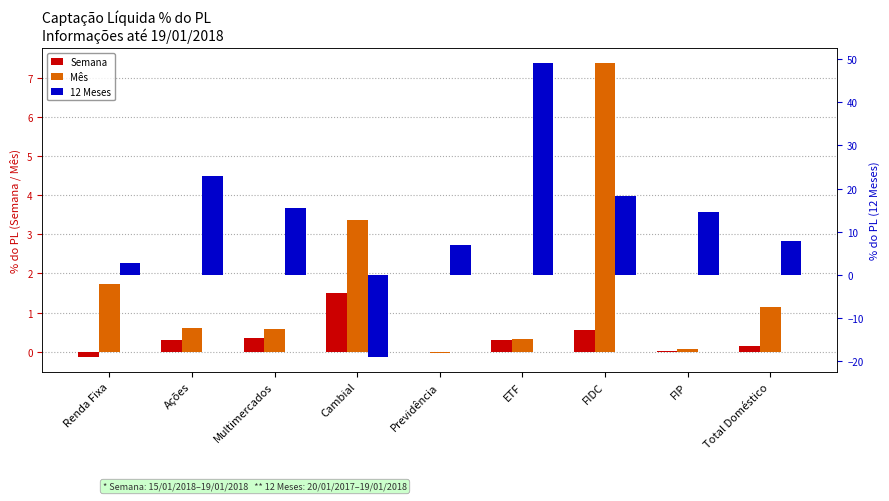

What are all the series names shown in the legend?

Semana, Mês, 12 Meses